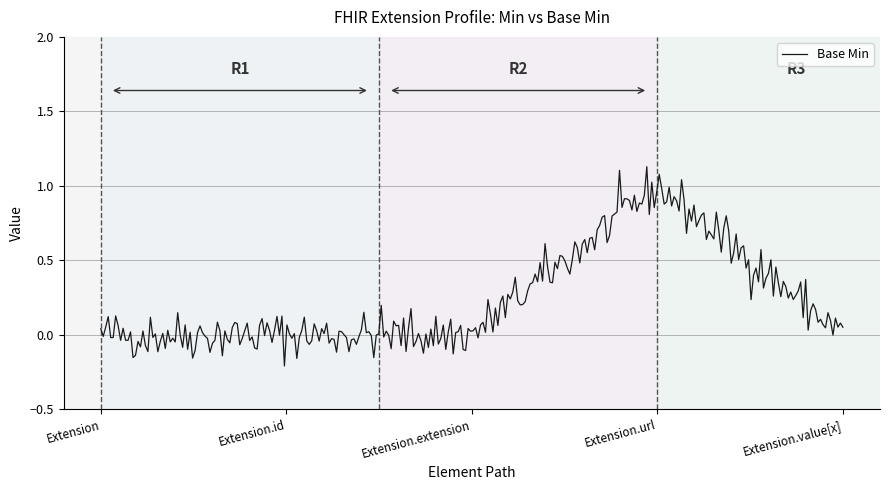

What is the difference between the maximum and minimum values?

1.3